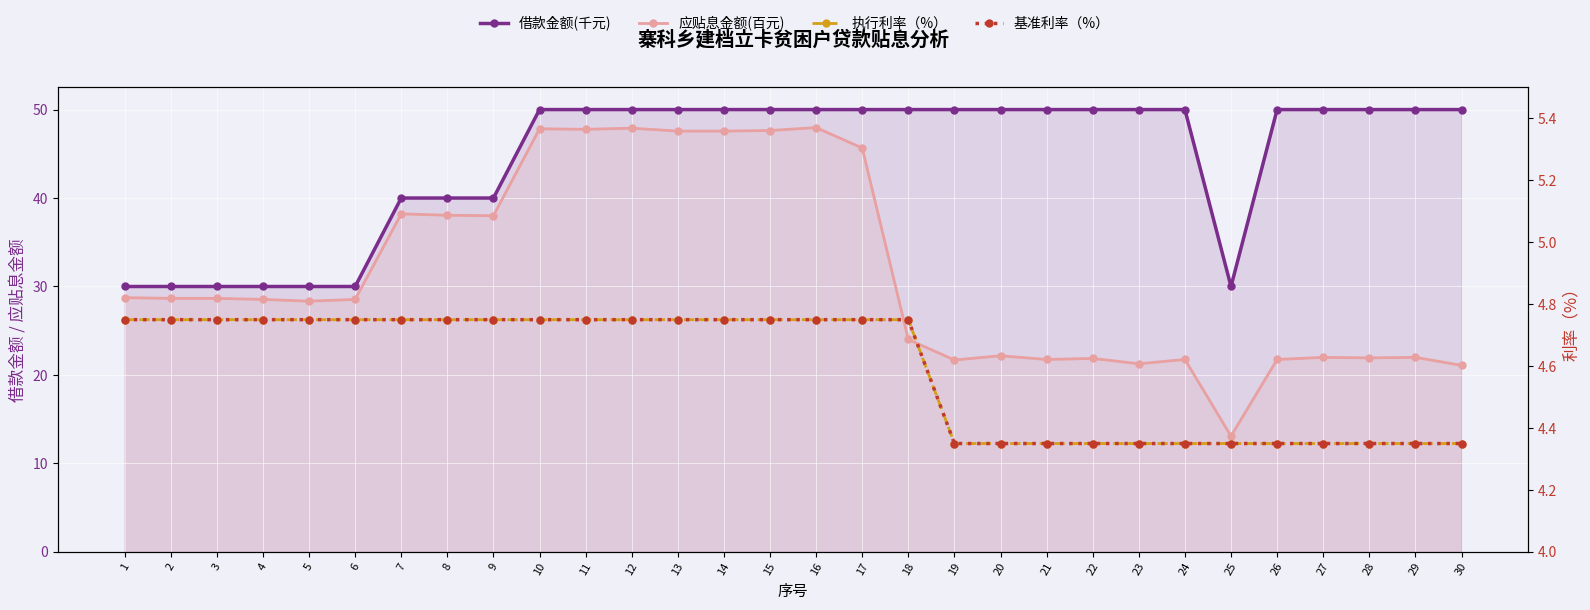

At which label is 执行利率（%） closest to 4?

19